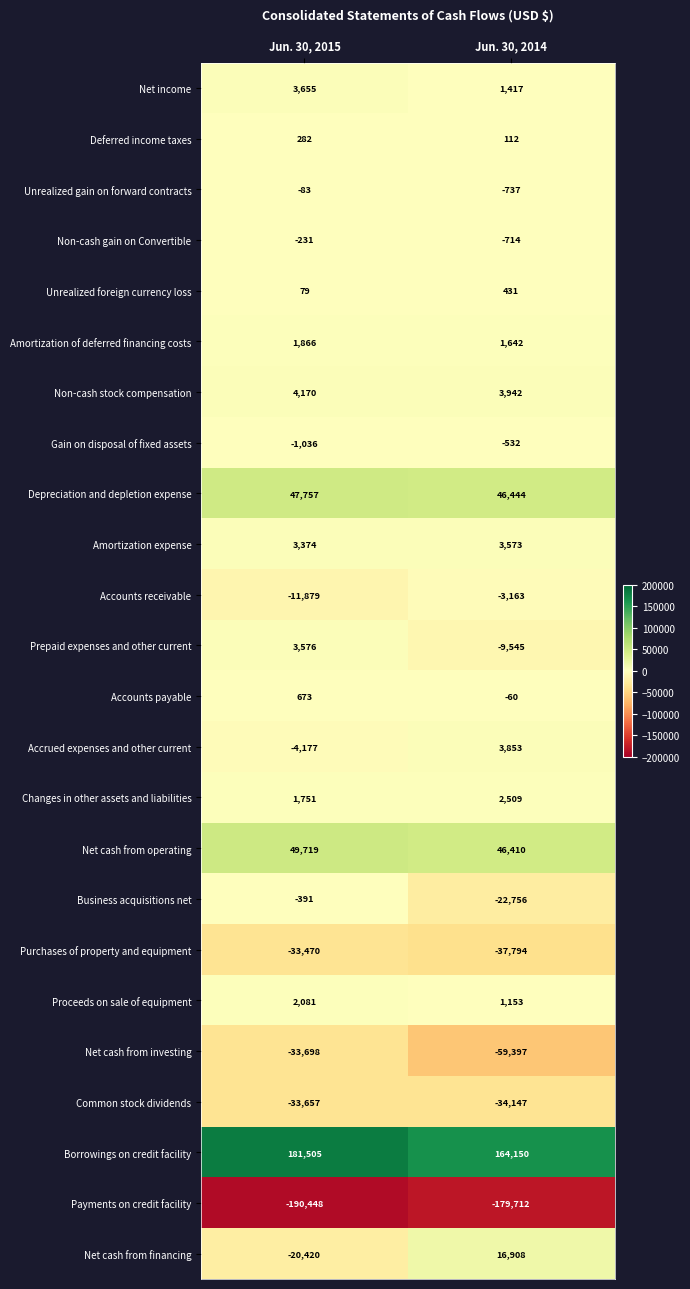

At which category is the sum across all series the highest?

Jun. 30, 2015